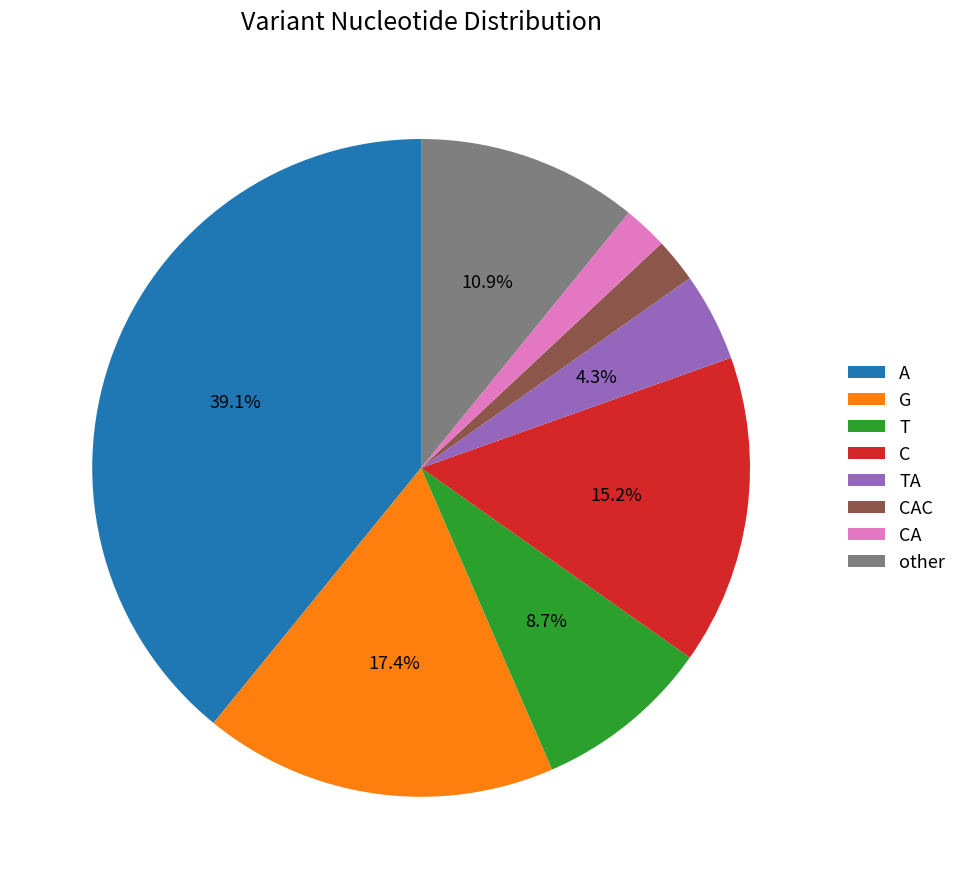

What is the largest slice in the pie chart?

A